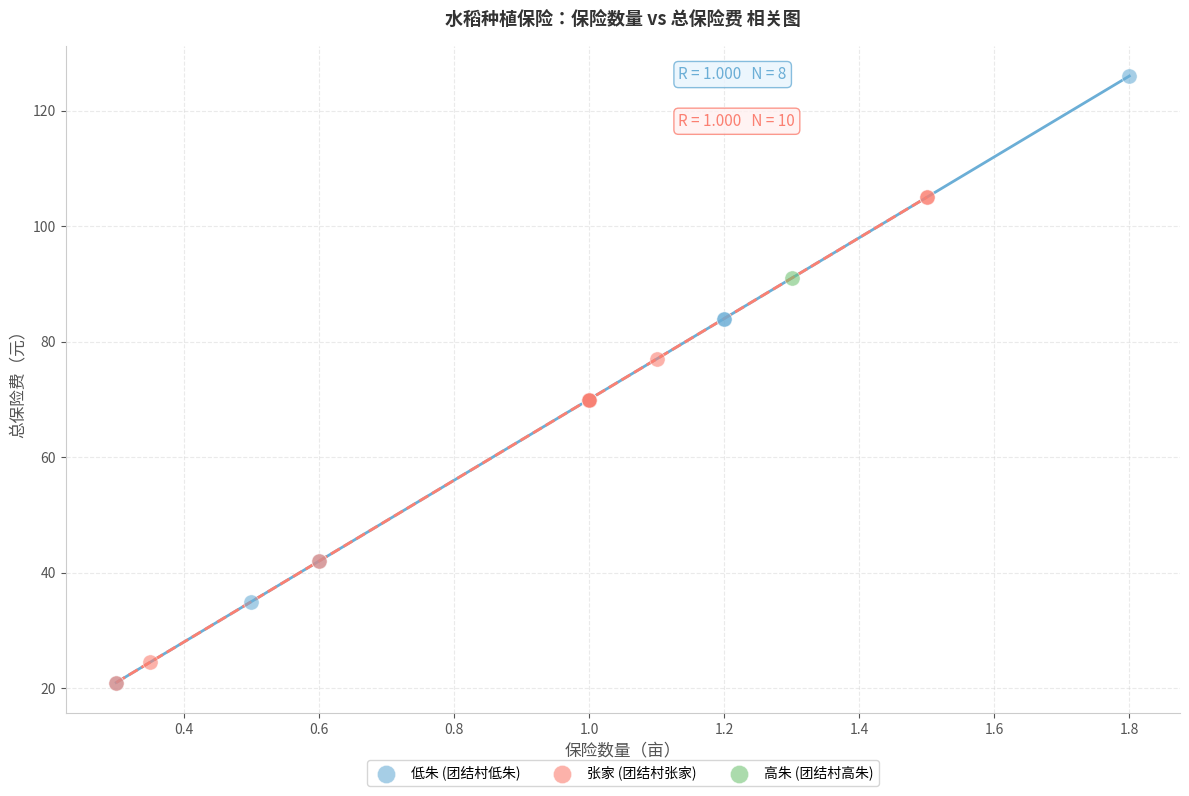

What are all the series names shown in the legend?

低朱 (团结村低朱), 张家 (团结村张家), 高朱 (团结村高朱)